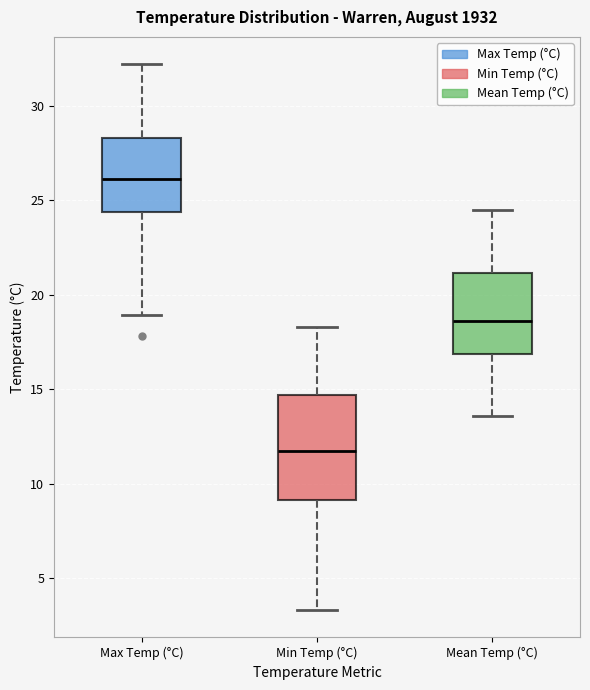

Which box is the tallest, from its lower edge to its upper edge?

Min Temp (°C)